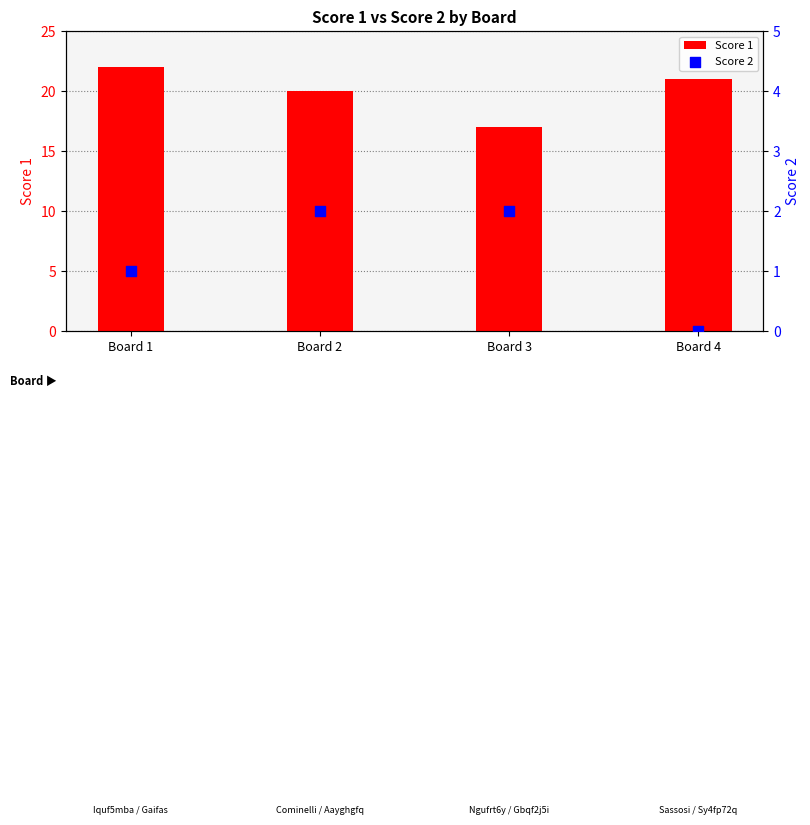

Which series has the largest total across all categories?

Score 1